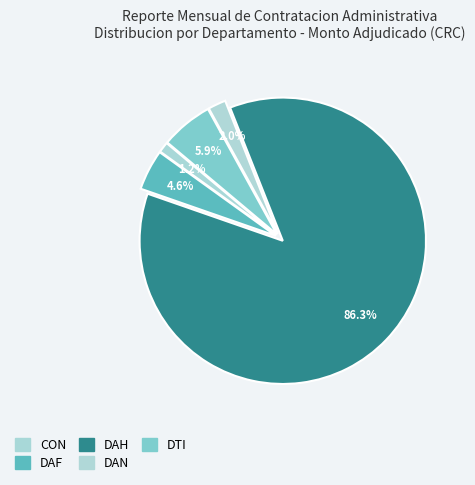

To the nearest percent, what portion does DAN represent?

2%